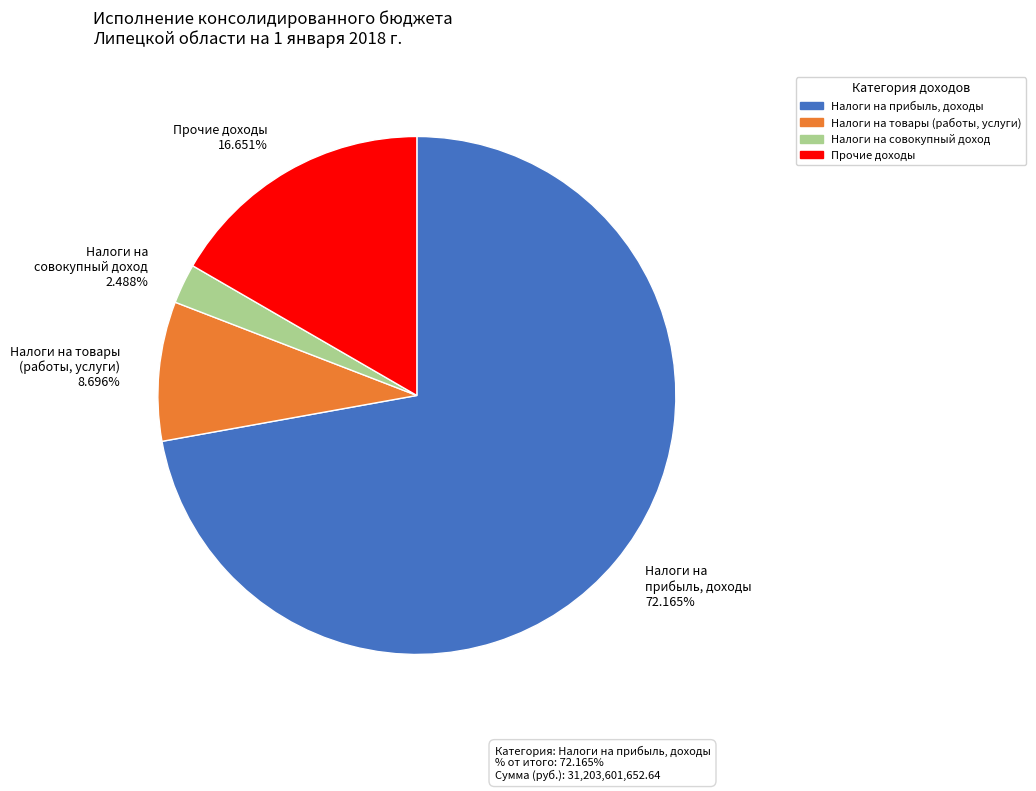

Does any single category account for the majority?

Yes